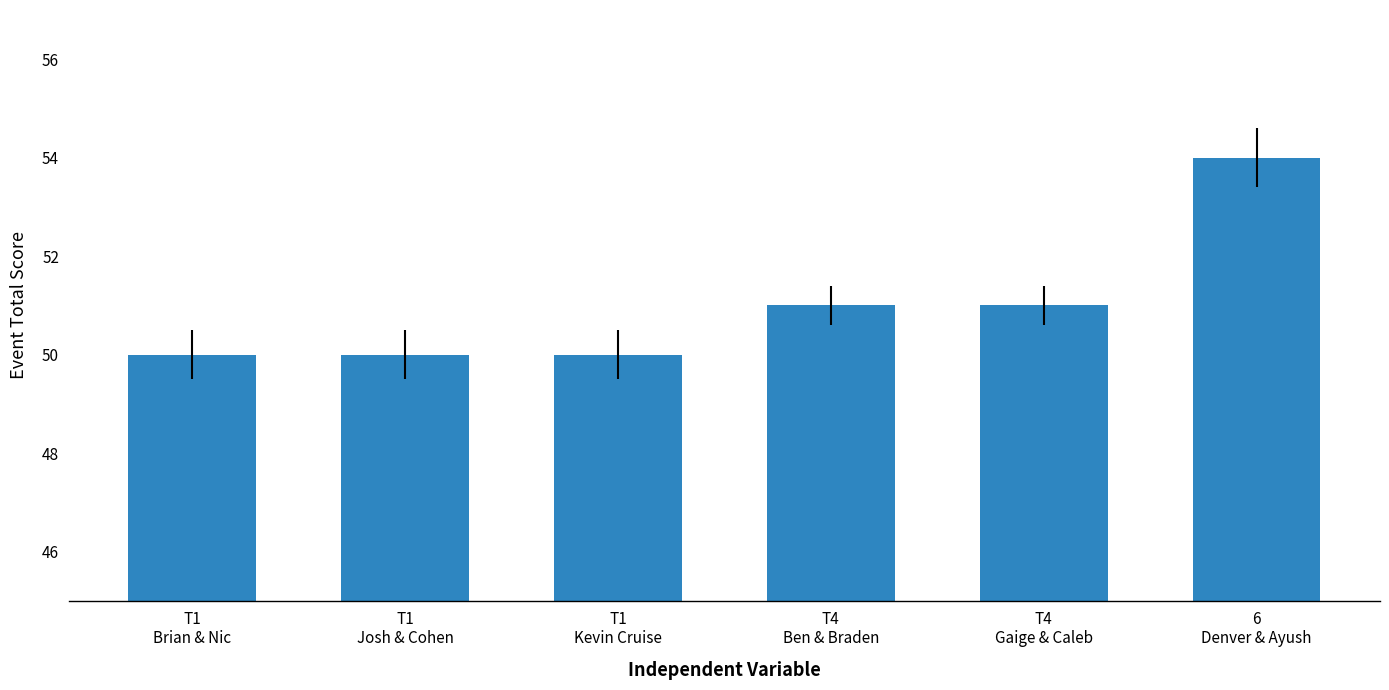

Reading left to right, what are all the values shown in this chart?

T1
Brian & Nic=50	T1
Josh & Cohen=50	T1
Kevin Cruise=50	T4
Ben & Braden=51	T4
Gaige & Caleb=51	6
Denver & Ayush=54